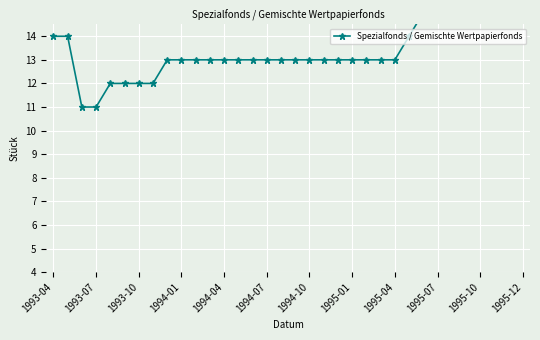

What position from the right is 23?

11